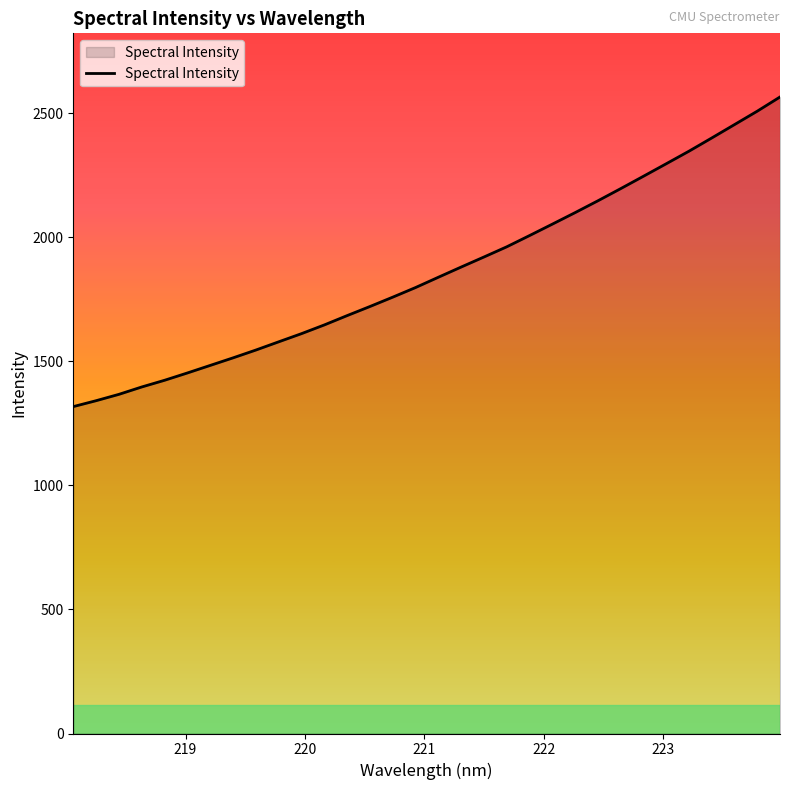

True or false: there are more than 0 points higher than both neighbors.

False